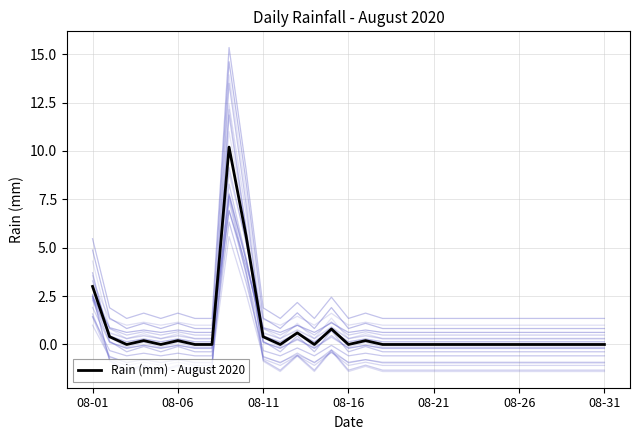

The Rain (mm) - August 2020 series shows 4.3 at 08-01. True or false?

False